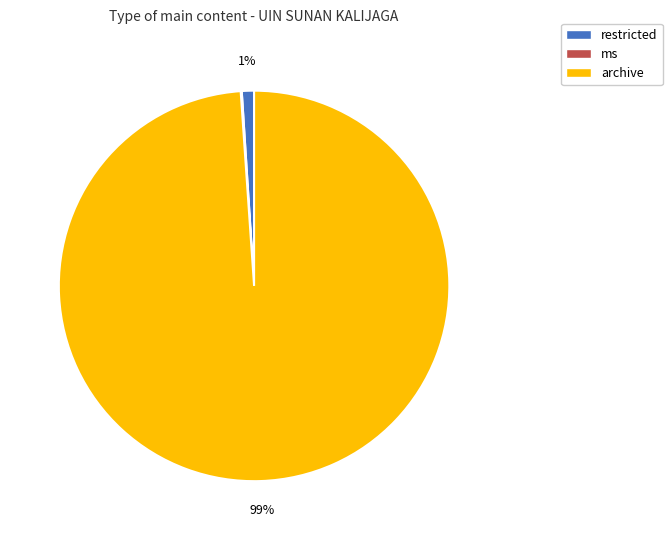

Do archive and restricted together represent more than half of the pie?

Yes